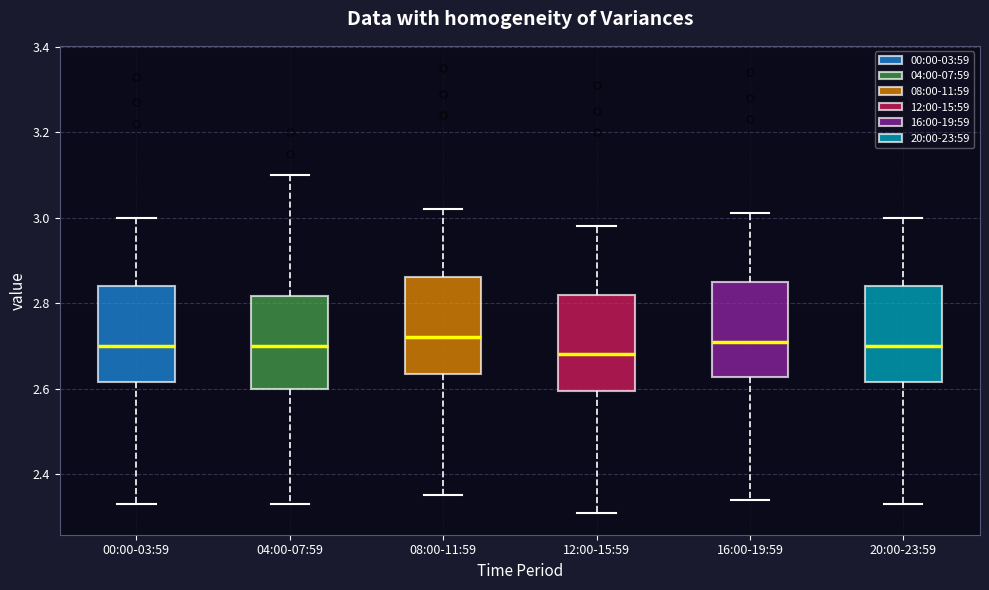

Where does the median line of the box for 00:00-03:59 sit on the y-axis? The values are not printed on the chart, so give them approximately, as read against the axis.

2.70